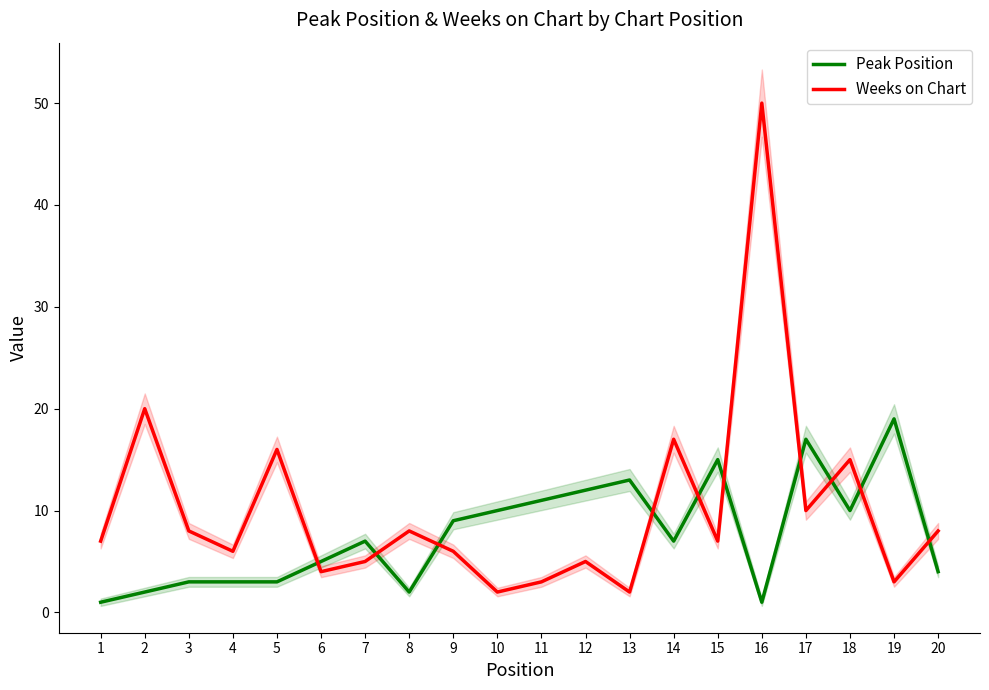

Rank the categories by Peak Position value from highest to lowest.

19, 17, 15, 13, 12, 11, 10, 18, 9, 7, 14, 6, 20, 3, 4, 5, 2, 8, 1, 16